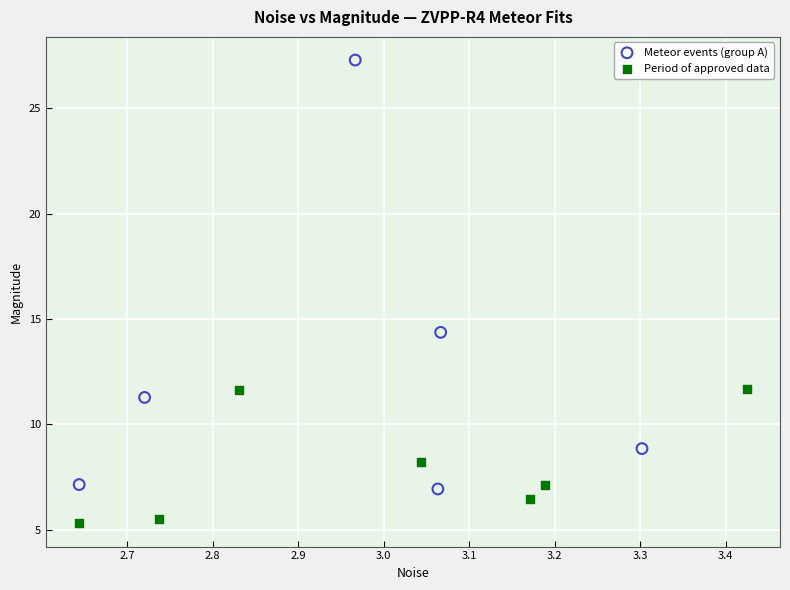

Which series has the widest spread of Y values?

Meteor events (group A)